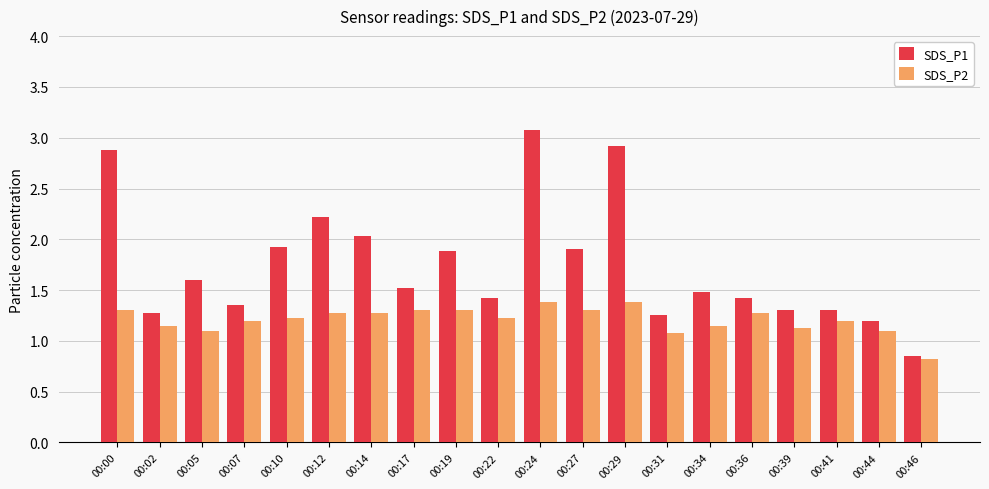

At which label does SDS_P2 reach its minimum?

00:46